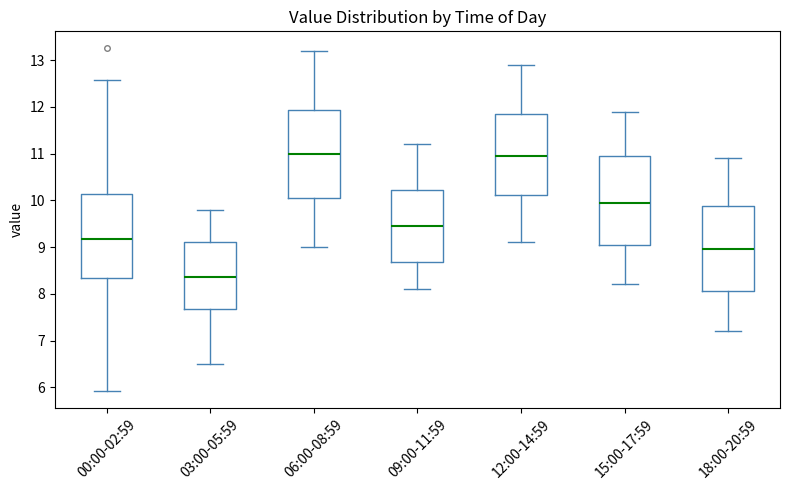

Where is the upper edge of the box for 18:00-20:59 on the y-axis? The values are not printed on the chart, so give them approximately, as read against the axis.

9.9